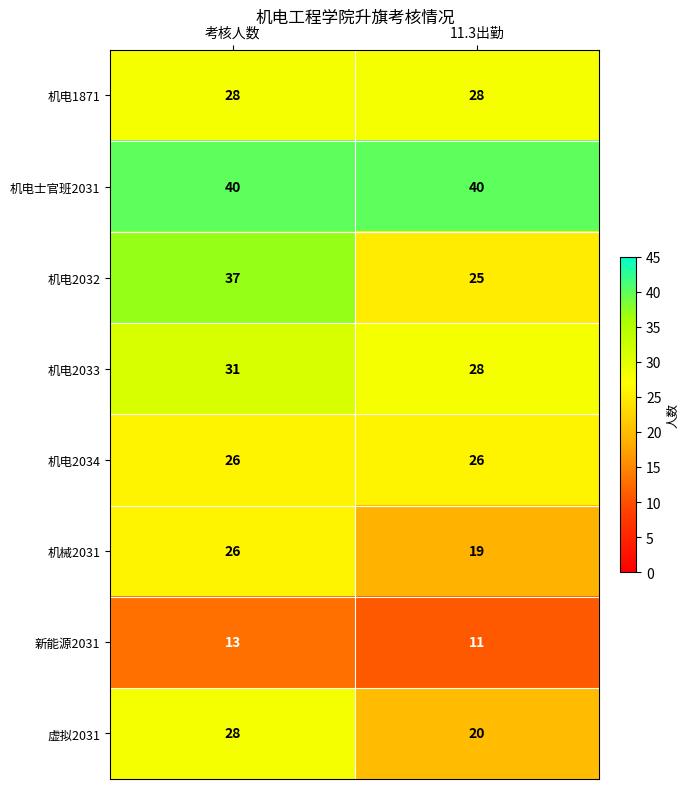

What is the total value across all series at 考核人数?

229